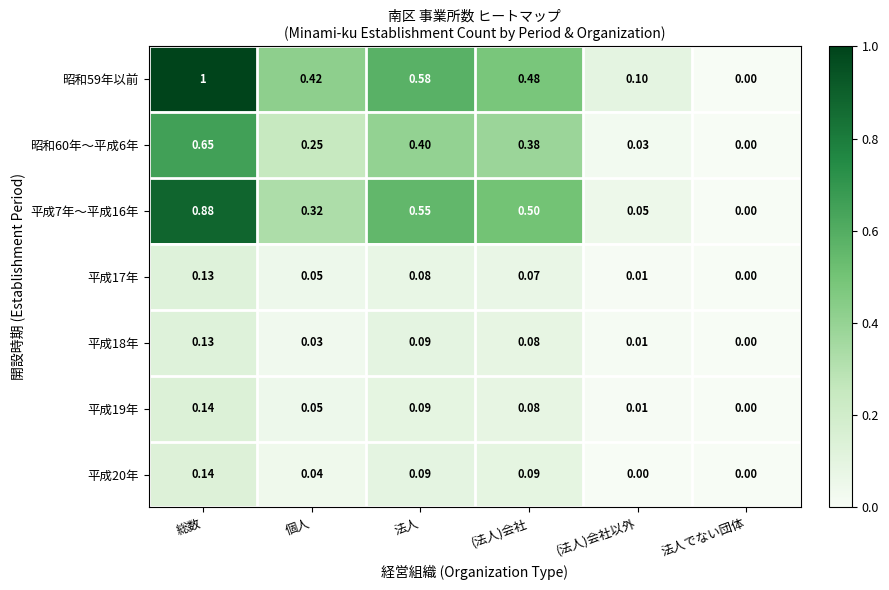

At which category is the sum across all series the highest?

総数